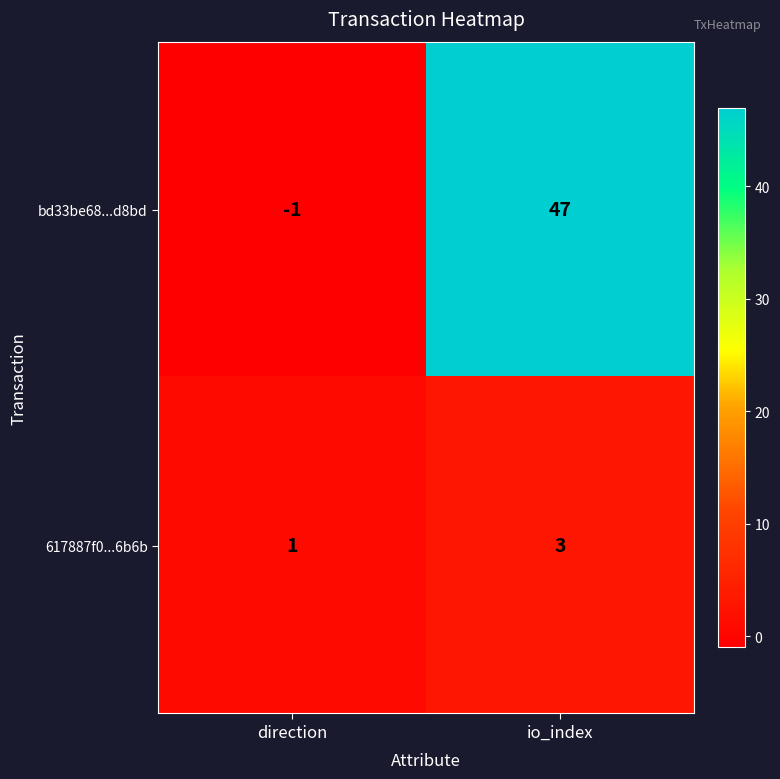

Which category has the highest value in the 617887f0...6b6b series?

io_index